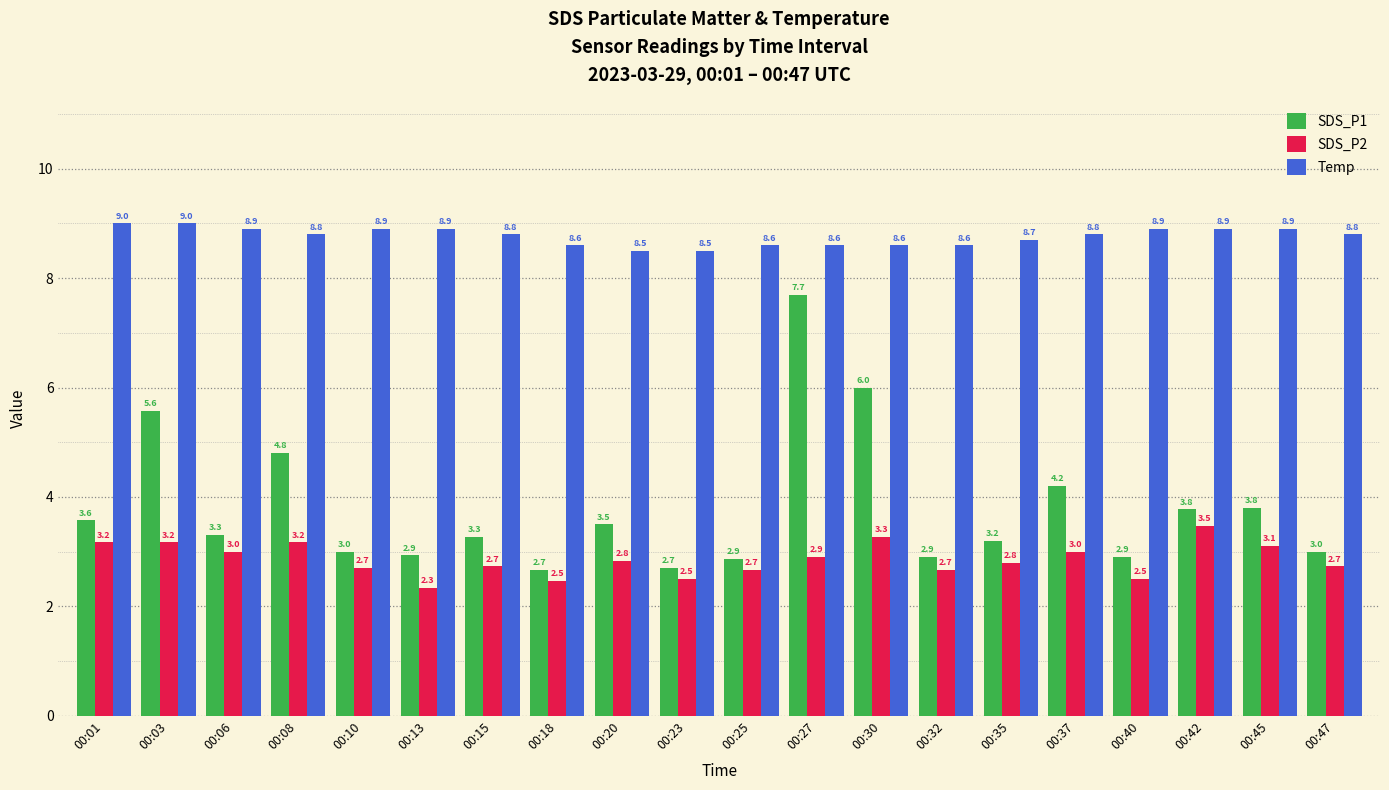

Reading left to right, what are all the values shown in this chart?

SDS_P1: 00:01=3.6	00:03=5.6	00:06=3.3	00:08=4.8	00:10=3.0	00:13=2.9	00:15=3.3	00:18=2.7	00:20=3.5	00:23=2.7	00:25=2.9	00:27=7.7	00:30=6.0	00:32=2.9	00:35=3.2	00:37=4.2	00:40=2.9	00:42=3.8	00:45=3.8	00:47=3.0
SDS_P2: 00:01=3.2	00:03=3.2	00:06=3.0	00:08=3.2	00:10=2.7	00:13=2.3	00:15=2.7	00:18=2.5	00:20=2.8	00:23=2.5	00:25=2.7	00:27=2.9	00:30=3.3	00:32=2.7	00:35=2.8	00:37=3.0	00:40=2.5	00:42=3.5	00:45=3.1	00:47=2.7
Temp: 00:01=9.0	00:03=9.0	00:06=8.9	00:08=8.8	00:10=8.9	00:13=8.9	00:15=8.8	00:18=8.6	00:20=8.5	00:23=8.5	00:25=8.6	00:27=8.6	00:30=8.6	00:32=8.6	00:35=8.7	00:37=8.8	00:40=8.9	00:42=8.9	00:45=8.9	00:47=8.8